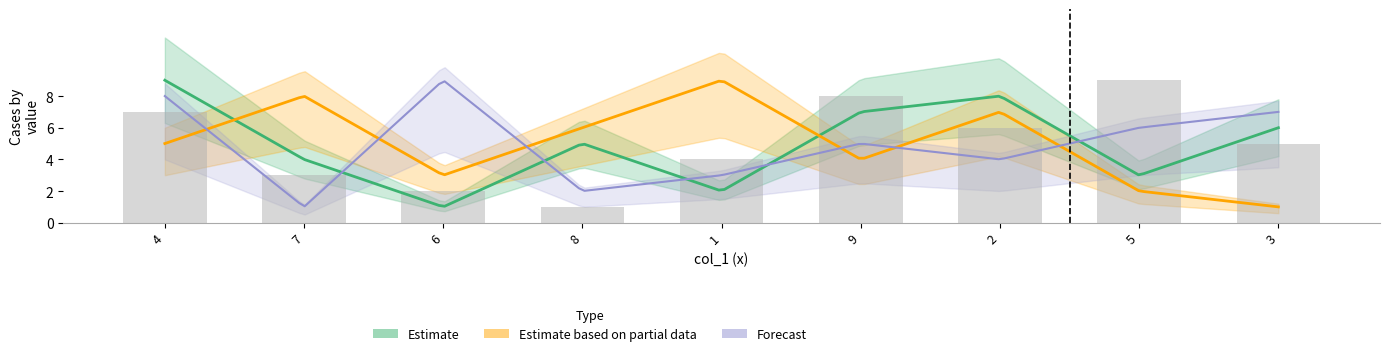

Which has a higher value, 6 or 3?

3